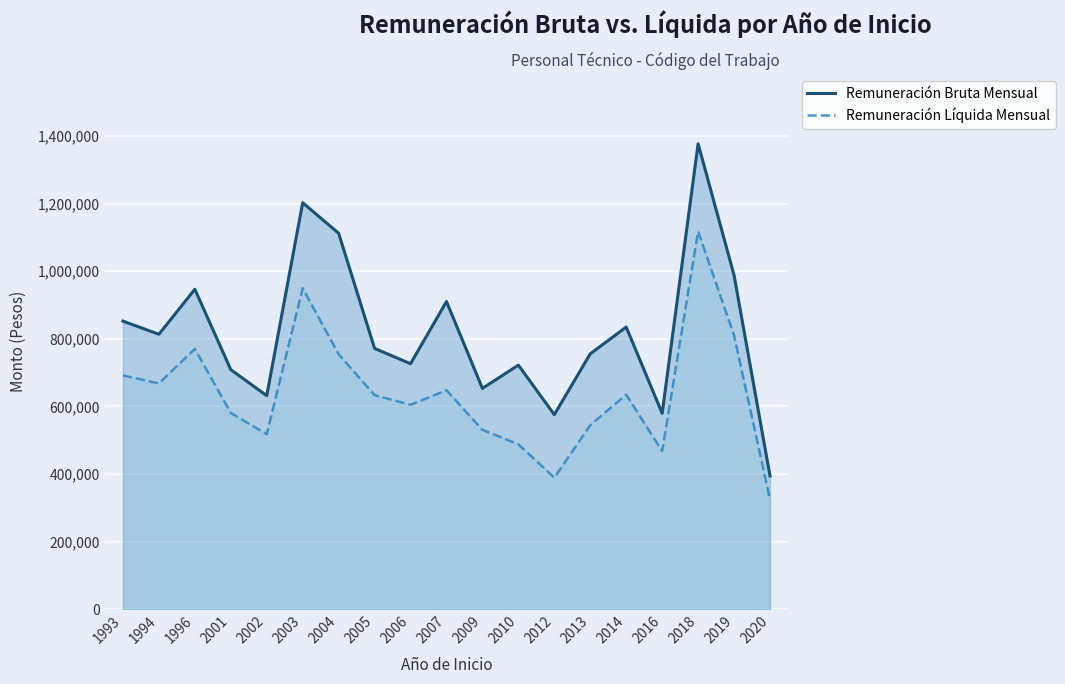

Reading left to right, list all the values displayed in this chart.

Remuneración Bruta Mensual: 852506	813589	946846	708844	631940	1202946	1112552	771786	726458	910548	653382	722305	575771	755786	835000	579606	1377249	988361	394374
Remuneración Líquida Mensual: 691810	668267	770424	580773	517939	949976	754712	633584	605040	648033	530937	488030	389252	544714	635000	468051	1118200	810189	324888